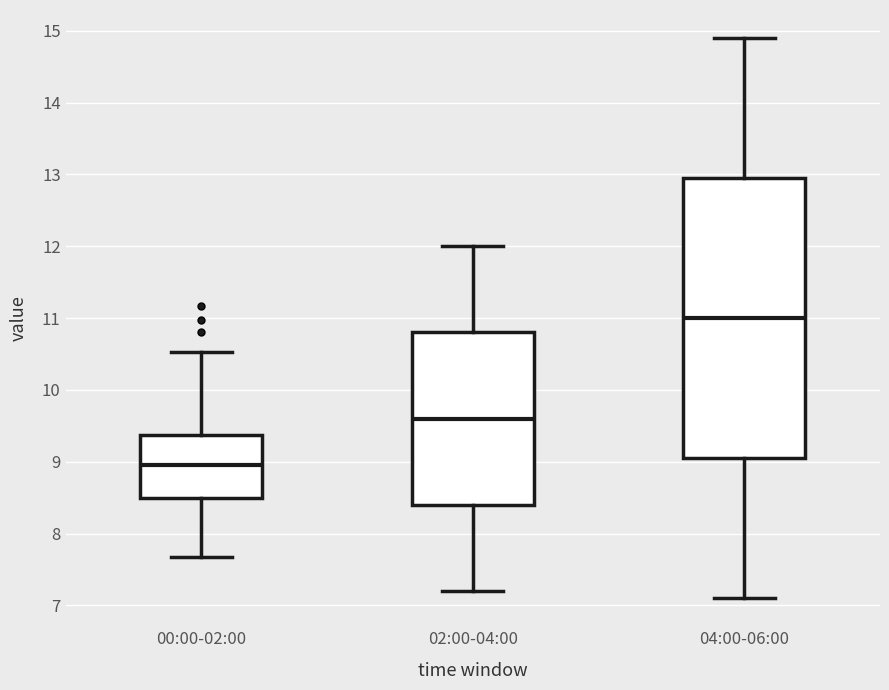

Reading left to right, transcribe this box plot: for each box, give where its median line is, the range the box spans, and where its two whiskers end, as read against the y-axis. The values are not printed on the chart, so give them approximately, as read against the axis.

00:00-02:00: median 9.0, box 8.5 to 9.4, whiskers 7.7 to 10.5
02:00-04:00: median 9.6, box 8.4 to 10.8, whiskers 7.2 to 12.0
04:00-06:00: median 11.0, box 9.1 to 13.0, whiskers 7.1 to 14.9